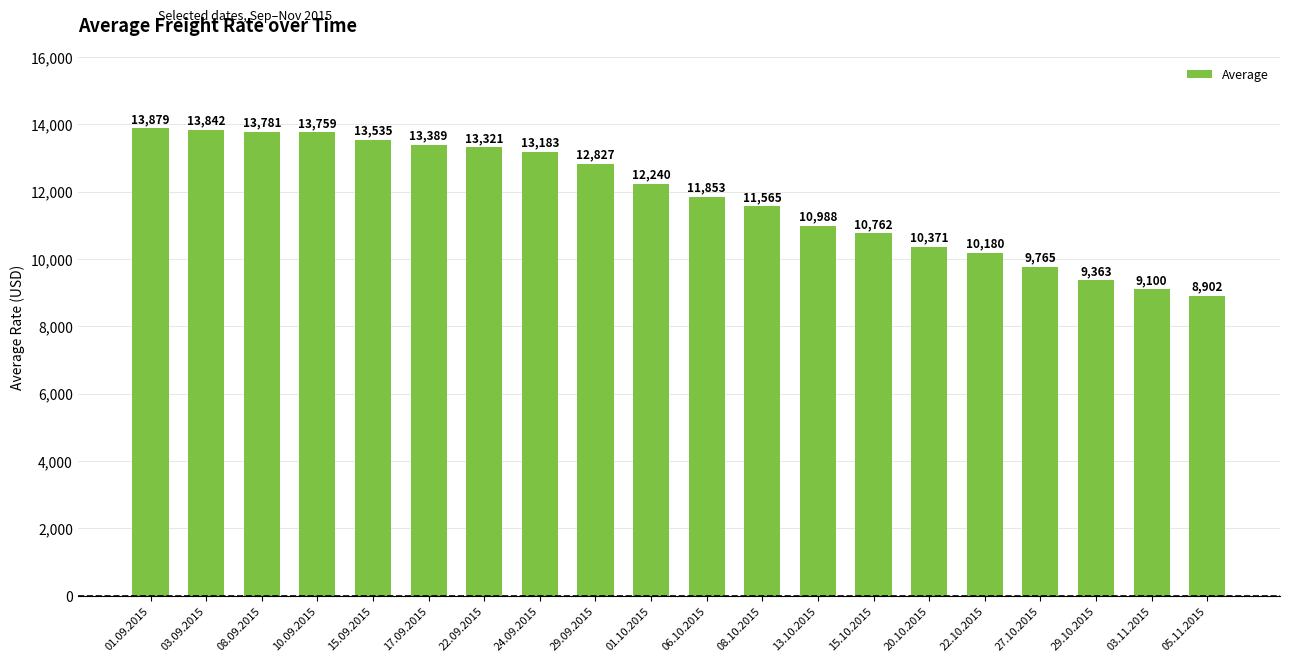

How many data points does each series have?

20